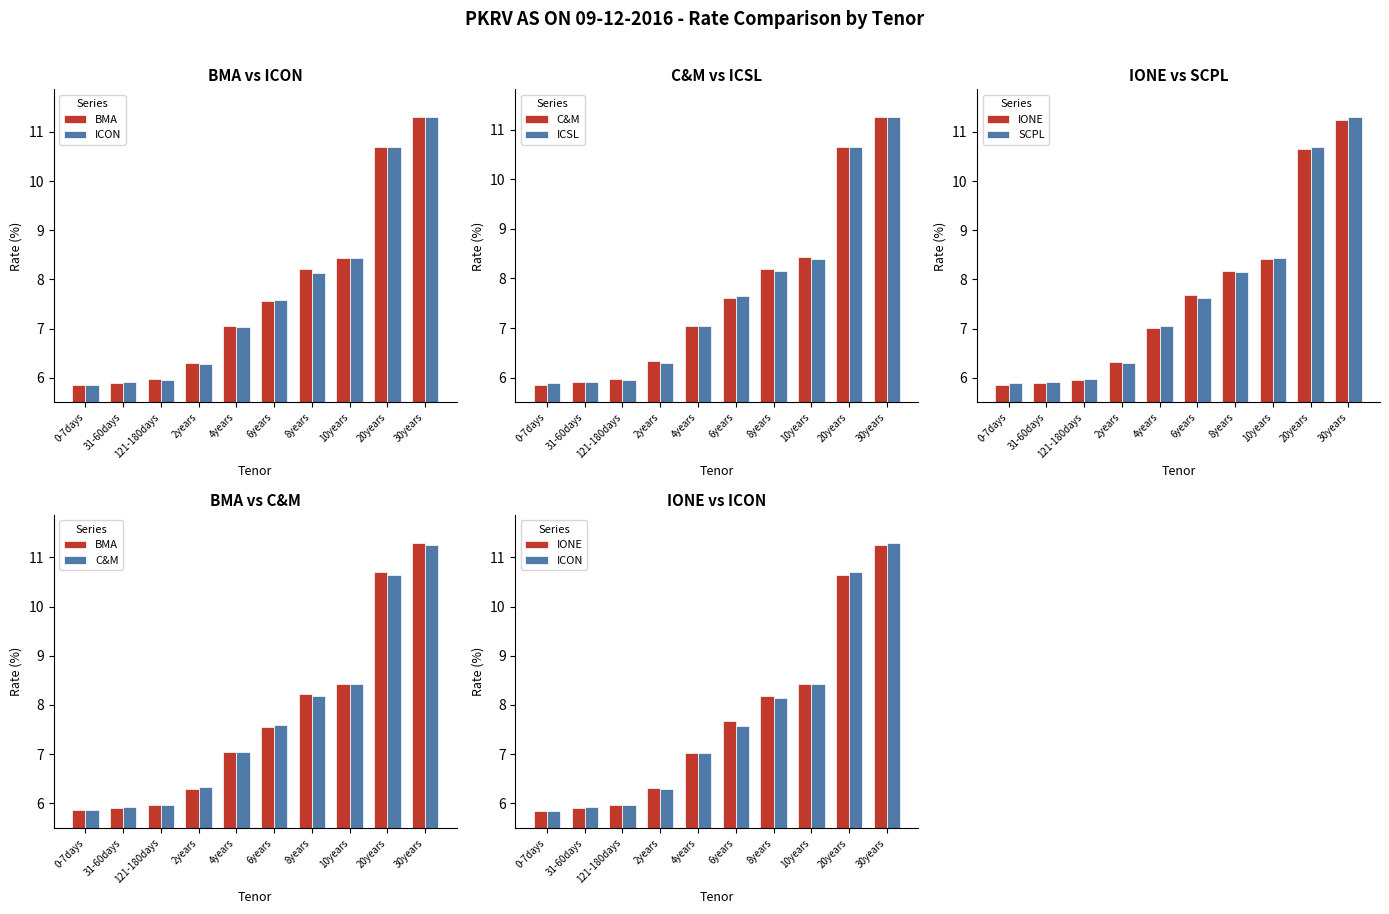

Which has a higher value, 121-180days or 30years?

30years